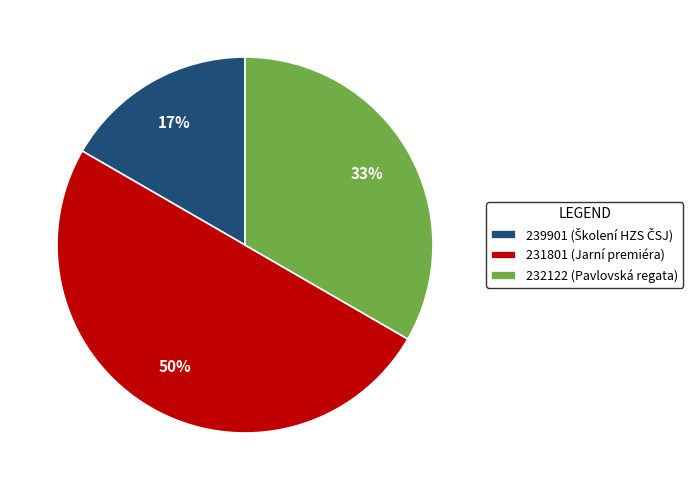

To the nearest percent, what is the average slice percentage?

33%